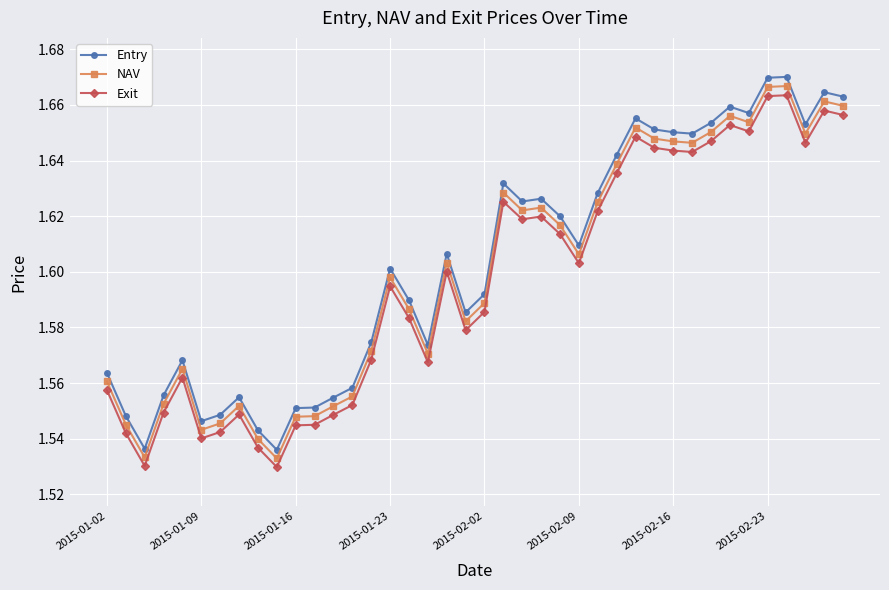

What is the sum of all NAV values?

64.0